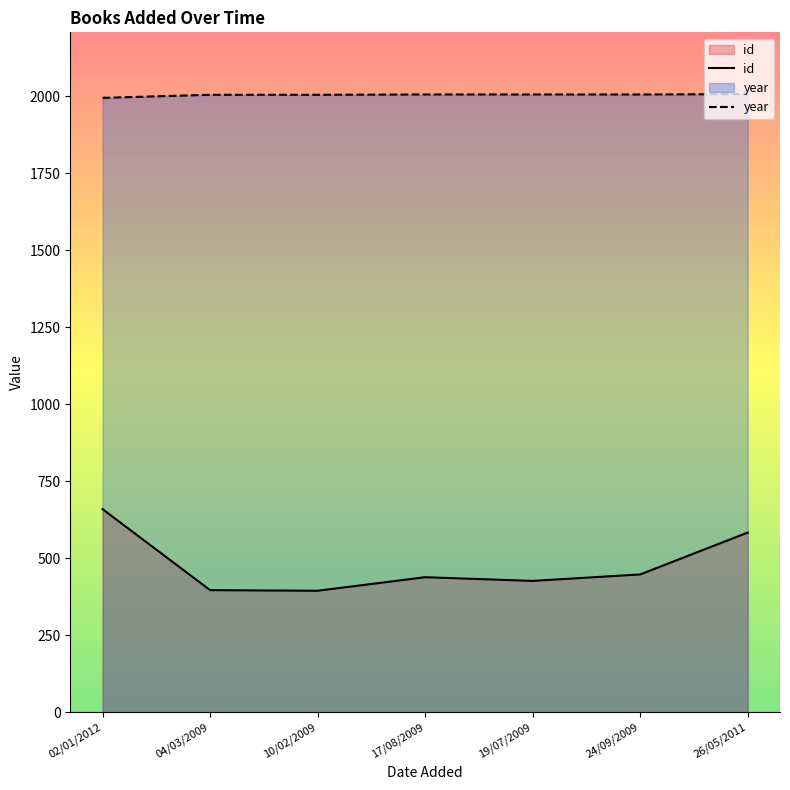

At which category is the sum across all series the highest?

02/01/2012